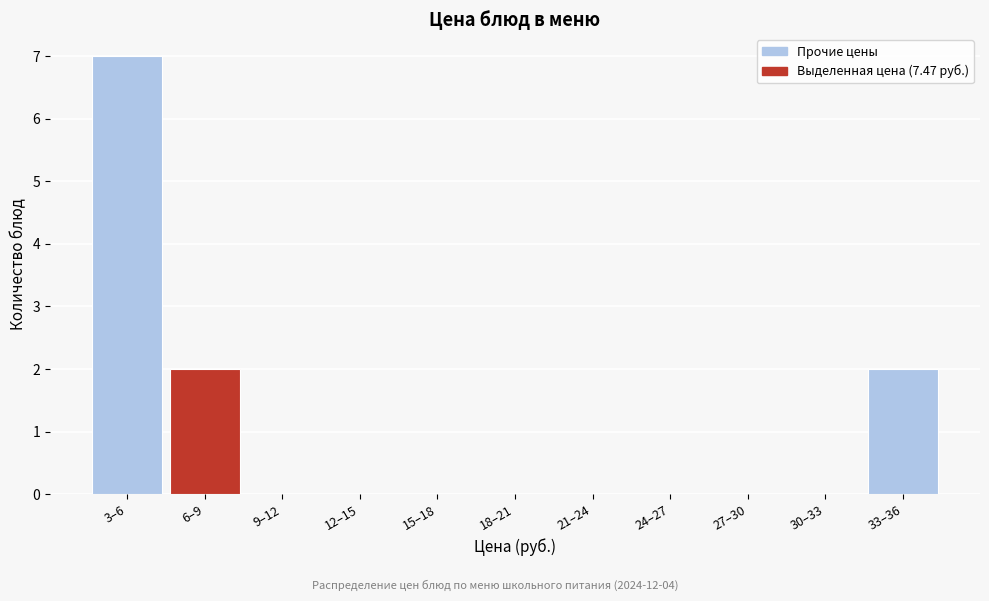

Reading left to right, list all the values displayed in this chart.

3–6=7	6–9=2	9–12=0	12–15=0	15–18=0	18–21=0	21–24=0	24–27=0	27–30=0	30–33=0	33–36=2